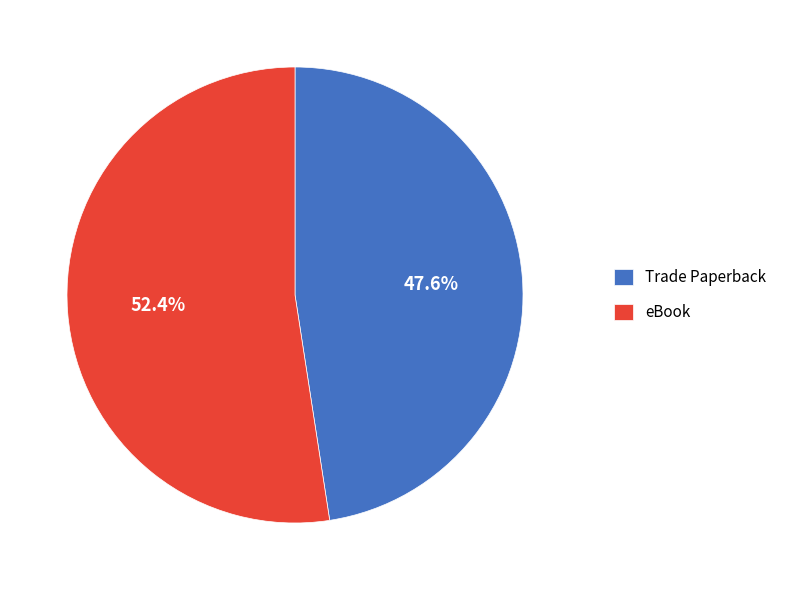

To the nearest percent, what is the difference between the largest and smallest slice percentages?

5%